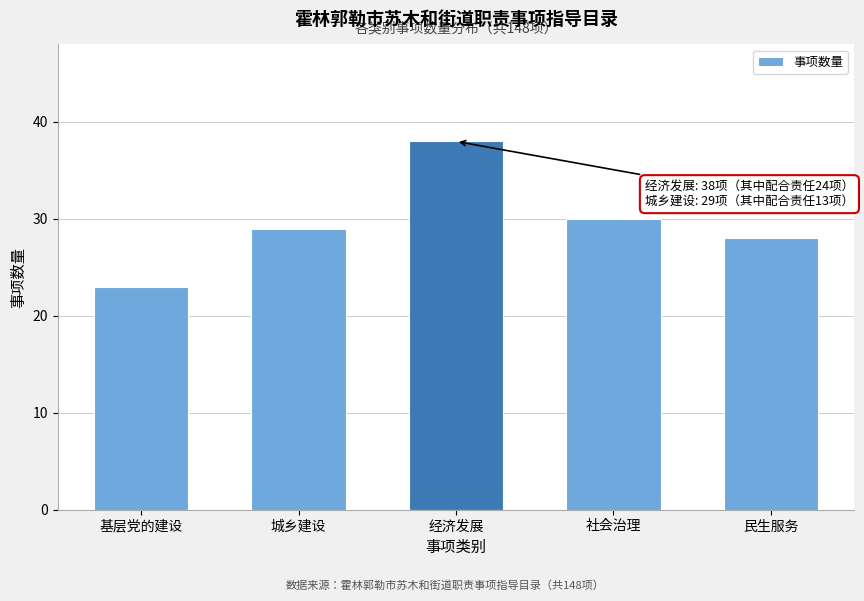

Reading left to right, what are all the values shown in this chart?

23	29	38	30	28